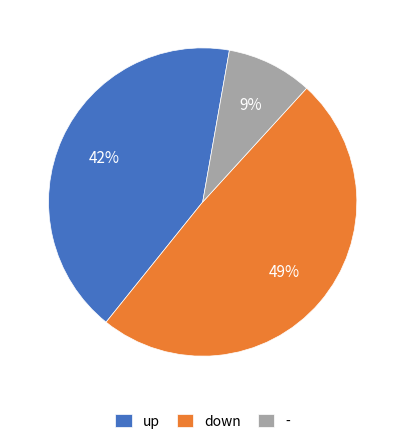

To the nearest percent, what is the average slice percentage?

33%